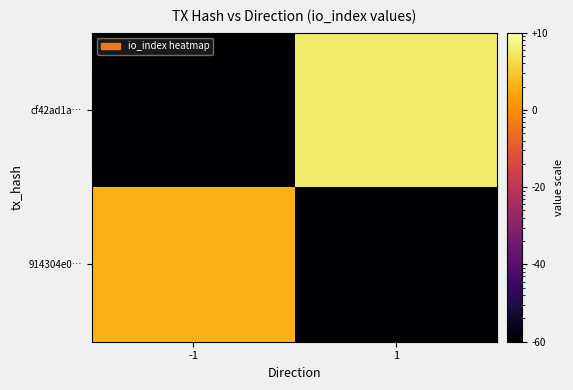

At which category is the sum across all series the highest?

1